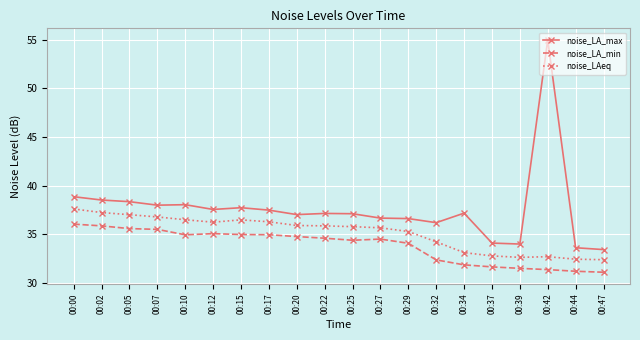

What is the difference between the highest and lowest values at 00:42?

23.6